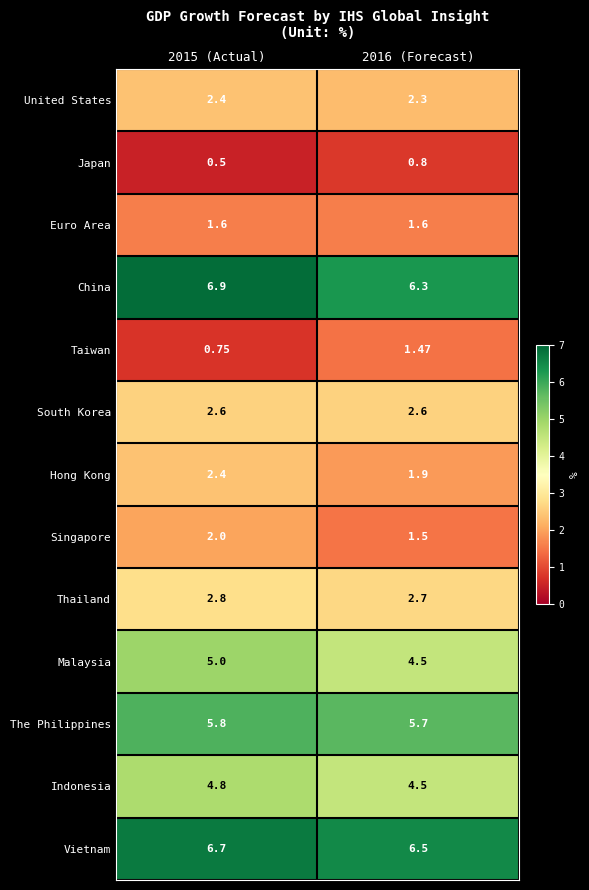

Which series has the widest spread of values?

Taiwan